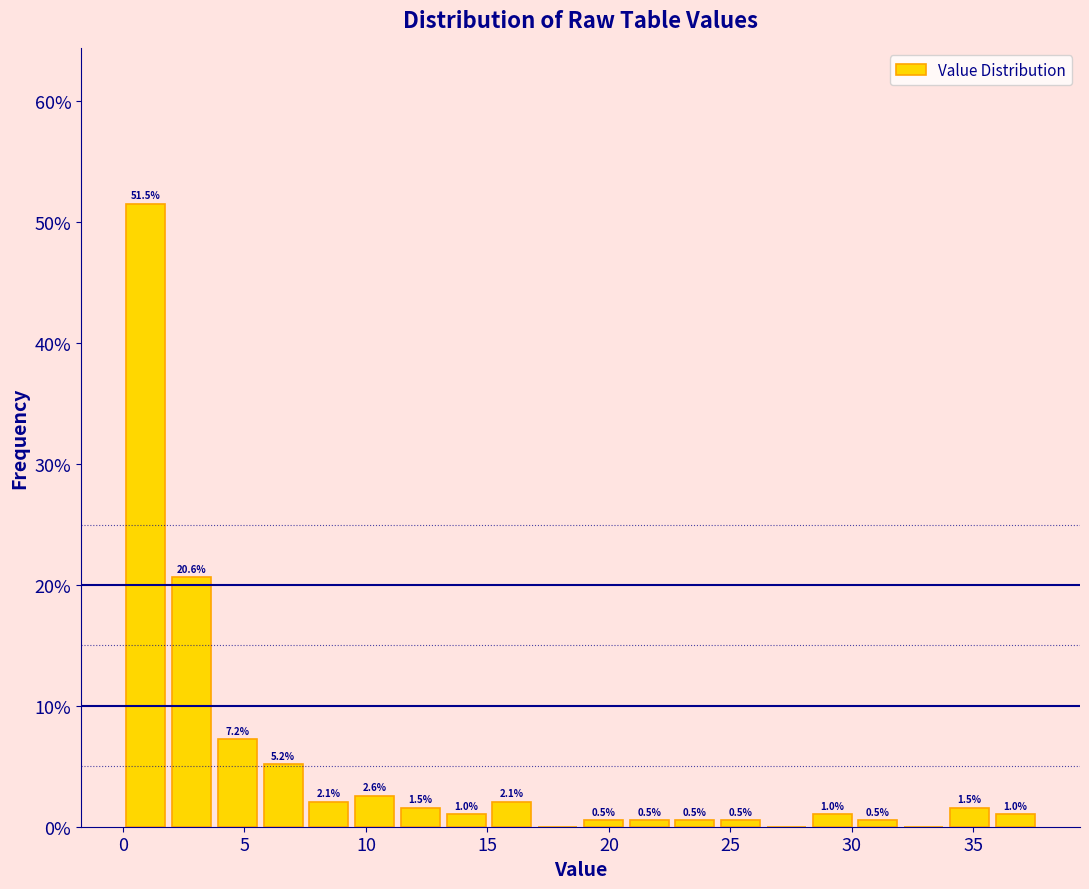

Read against the x-axis, roughly where is the centre of the tallest bar?

1.0